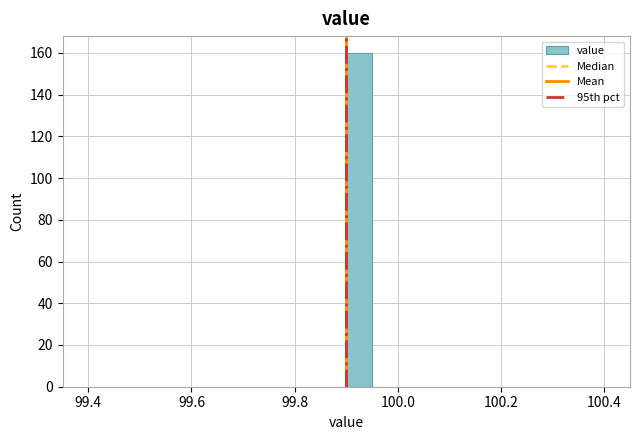

Around what value on the x-axis is the tallest bar? Give the approximate position of its centre, as read against the axis.

99.92